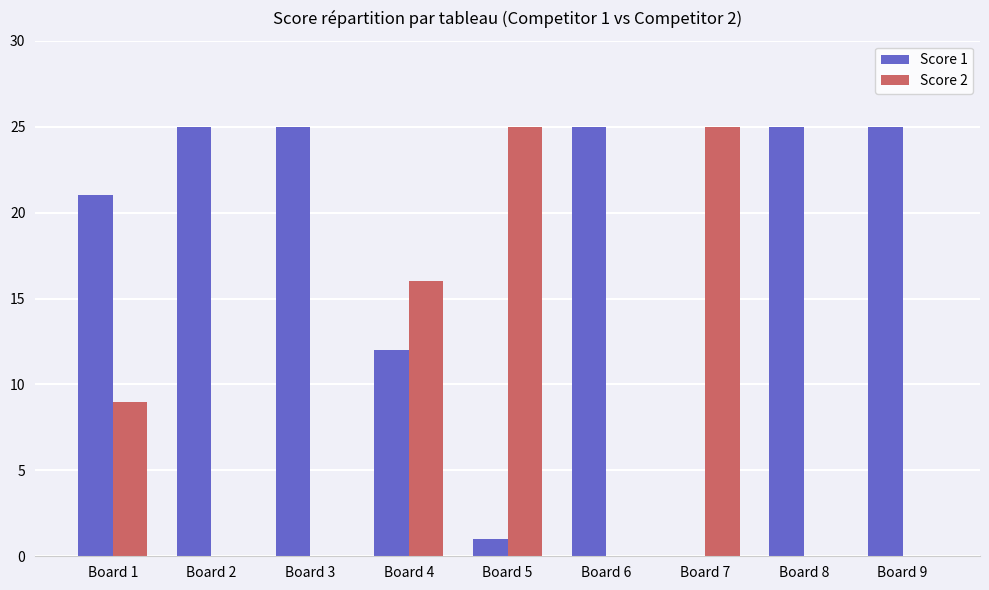

Are the bars grouped side by side (vs. stacked)?

Yes